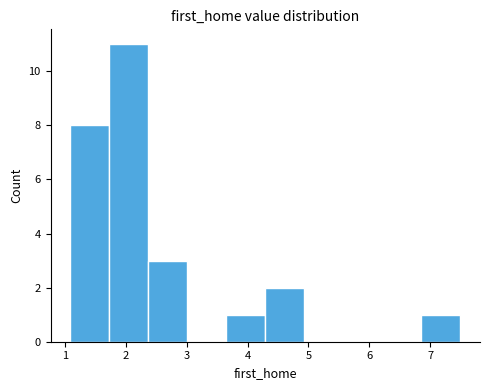

Reading left to right, list every bar in this chart as the range it spans on the x-axis followed by its height. Neither the bar edges nor the heights are printed on the chart, so give them approximately, as read against the axes.

1.1 to 1.7: 8
1.7 to 2.4: 11
2.4 to 3.0: 3
3.0 to 3.6: 0
3.6 to 4.3: 1
4.3 to 4.9: 2
4.9 to 5.6: 0
5.6 to 6.2: 0
6.2 to 6.9: 0
6.9 to 7.5: 1